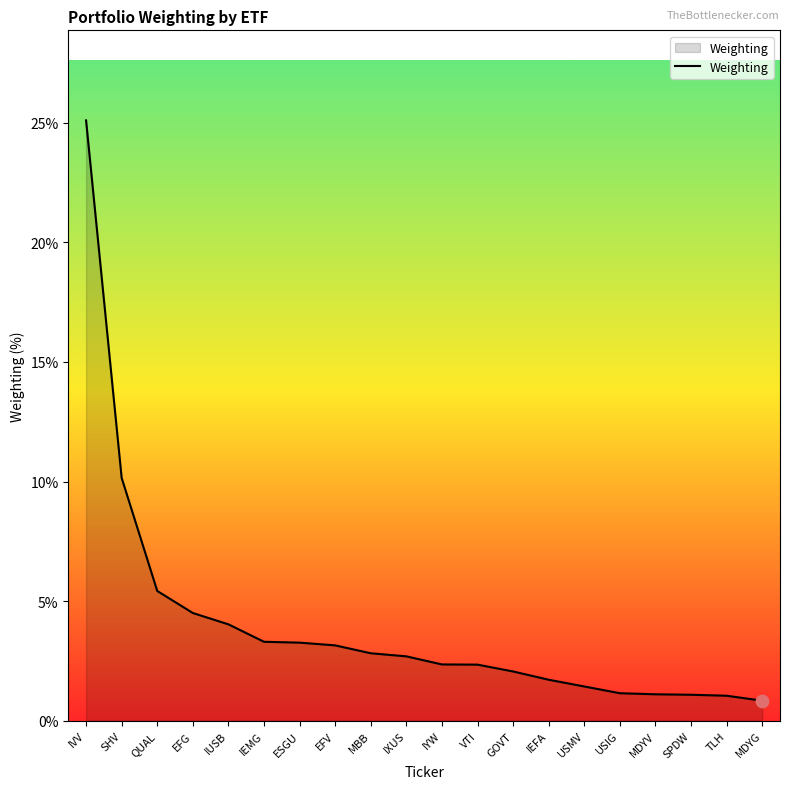

What is the ratio of the value at QUAL to the value at GOVT?

2.6